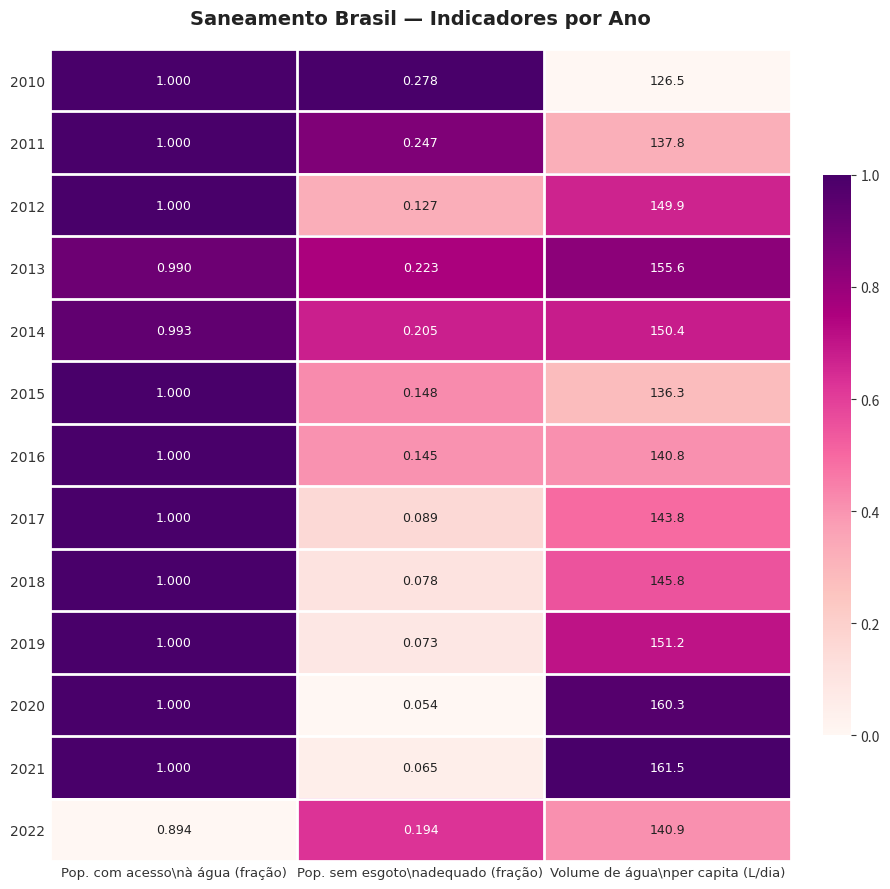

At how many categories does at least one series exceed 0?

3